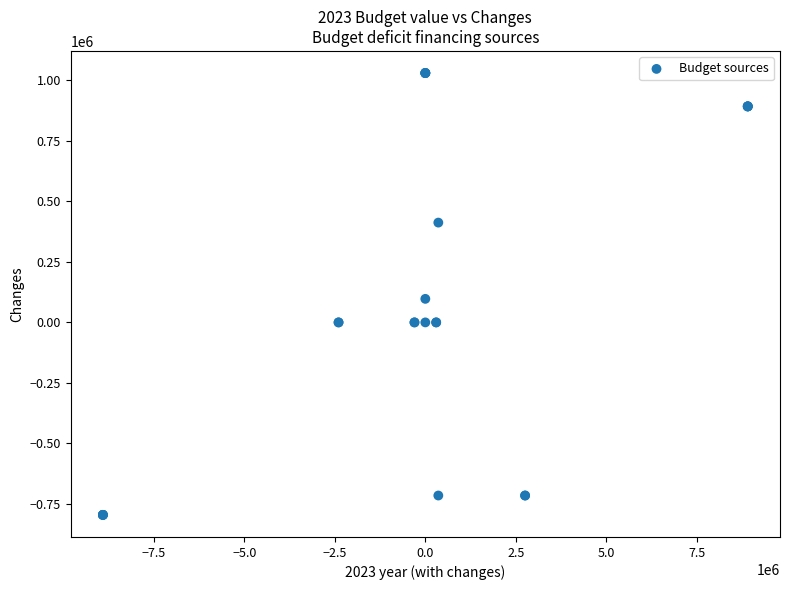

What Y value in the scatter plot is closest to 117479?

97235.9